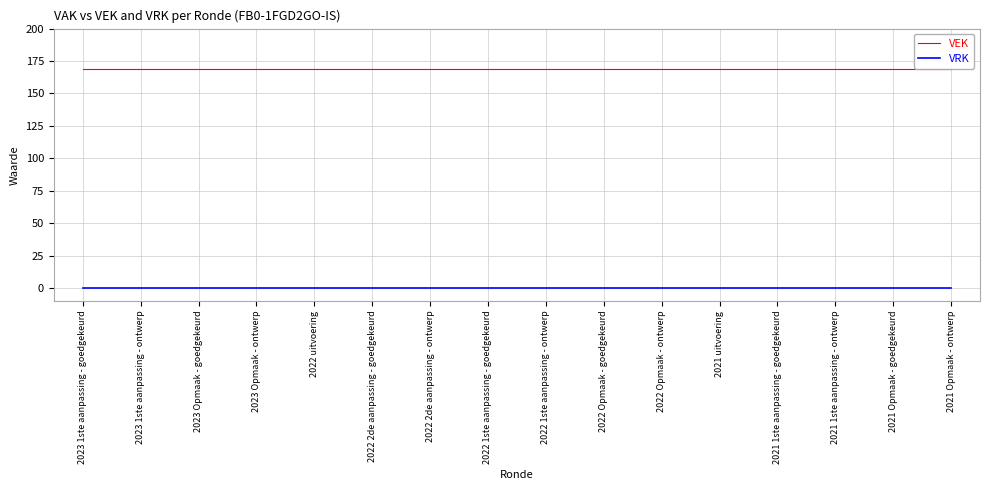

What is the highest value of the VEK series?

169